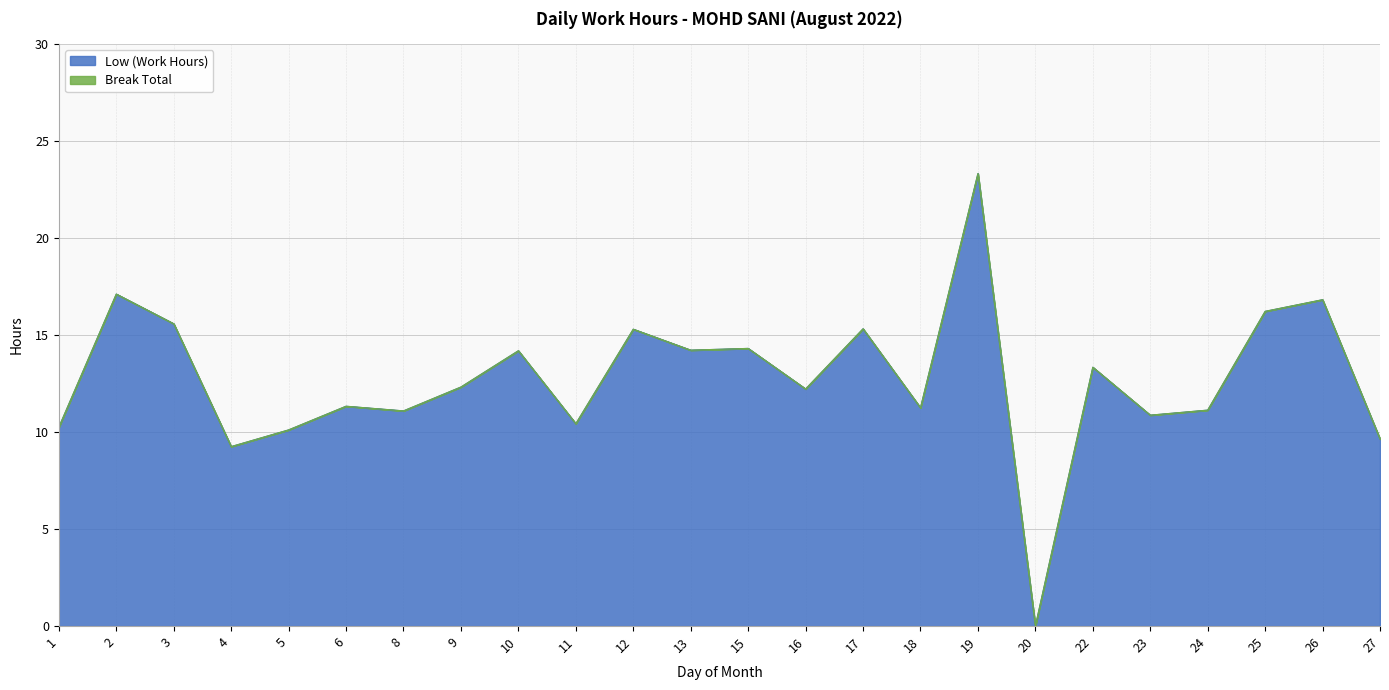

What is the greatest value displayed?

23.3